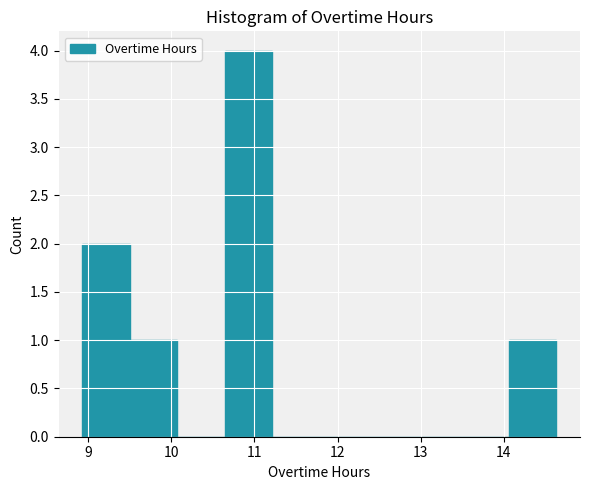

Over which range of the x-axis is the bar tallest?

10.64 to 11.21